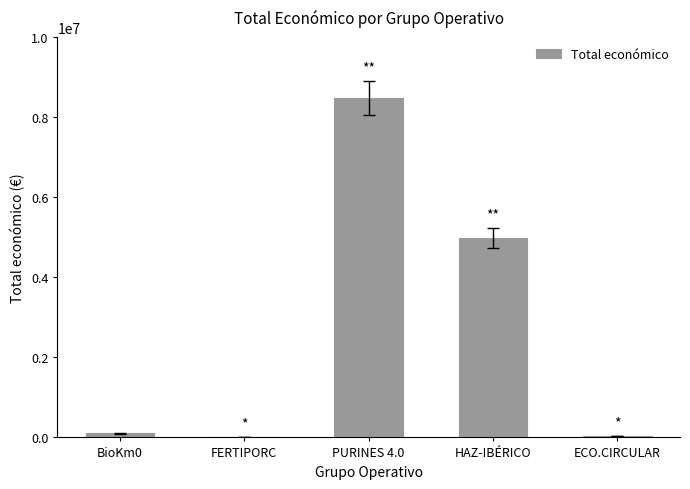

Between FERTIPORC and HAZ-IBÉRICO, which is larger?

HAZ-IBÉRICO